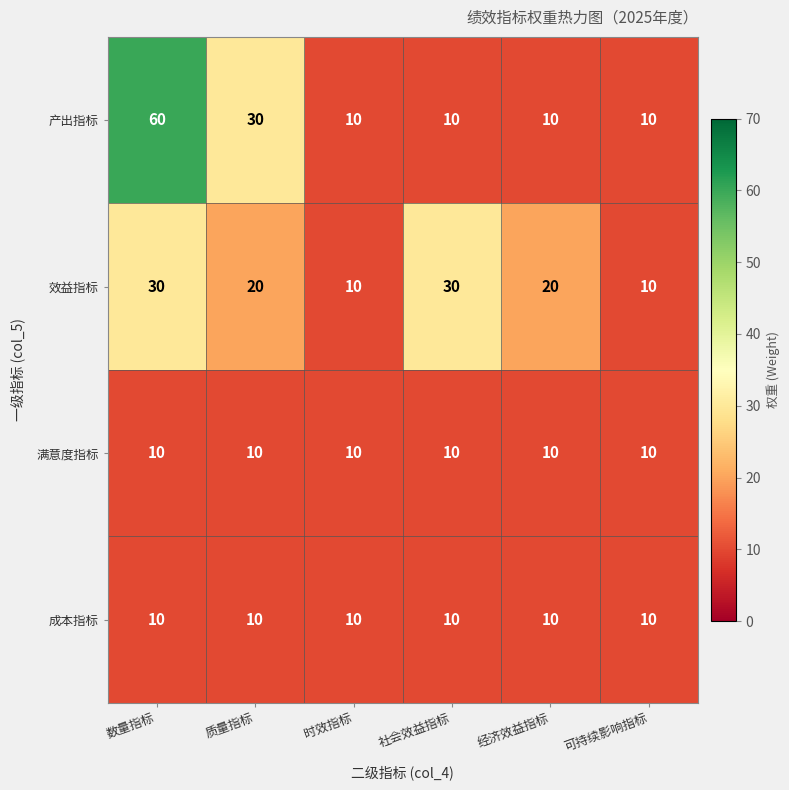

What is the sum of the 效益指标 values at 数量指标 and 社会效益指标?

60